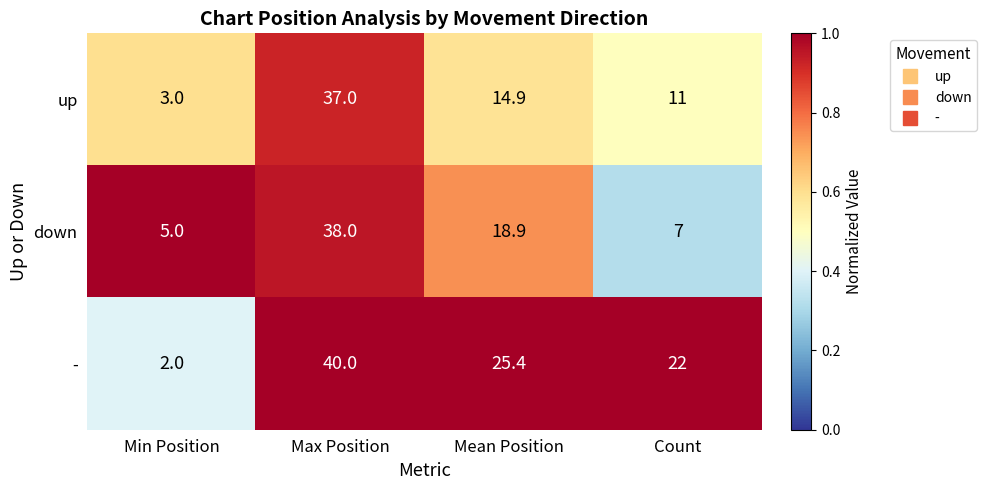

At which category does the chart reach its minimum across all series?

Min Position